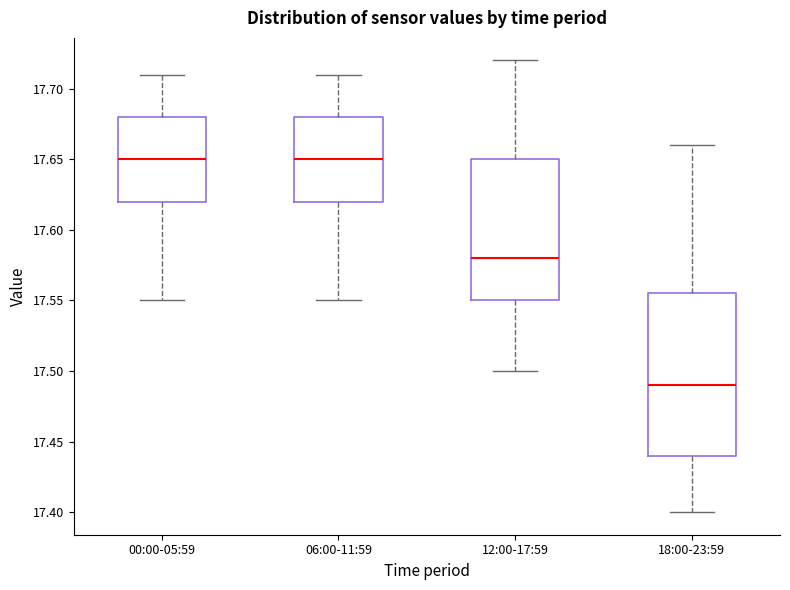

Where does the lower whisker of the box for 00:00-05:59 end on the y-axis? The values are not printed on the chart, so give them approximately, as read against the axis.

17.550